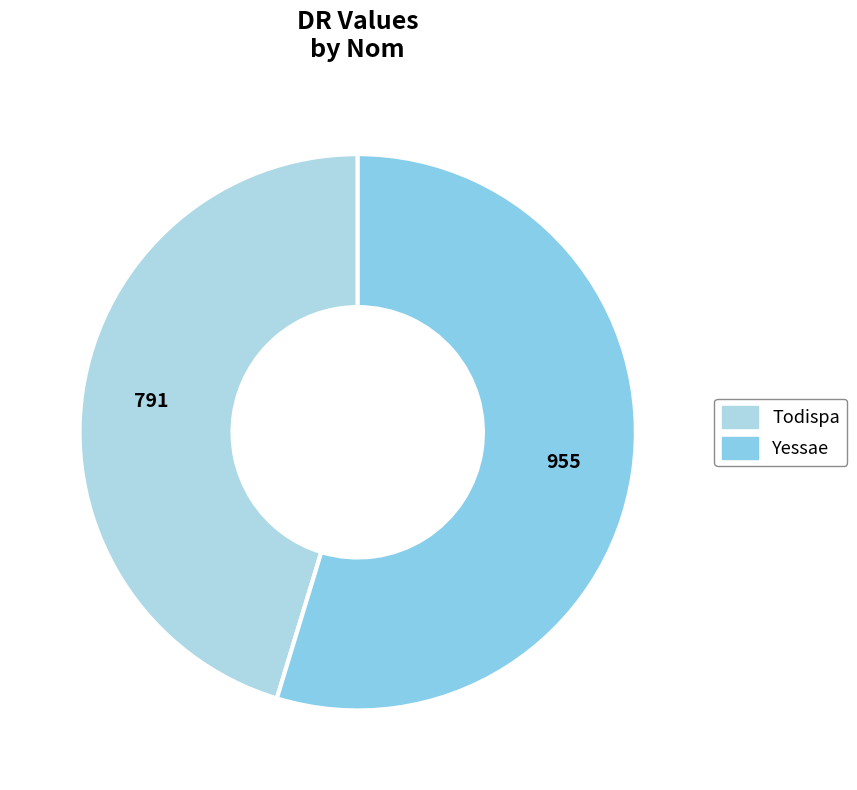

Count the number of slices in the pie.

2